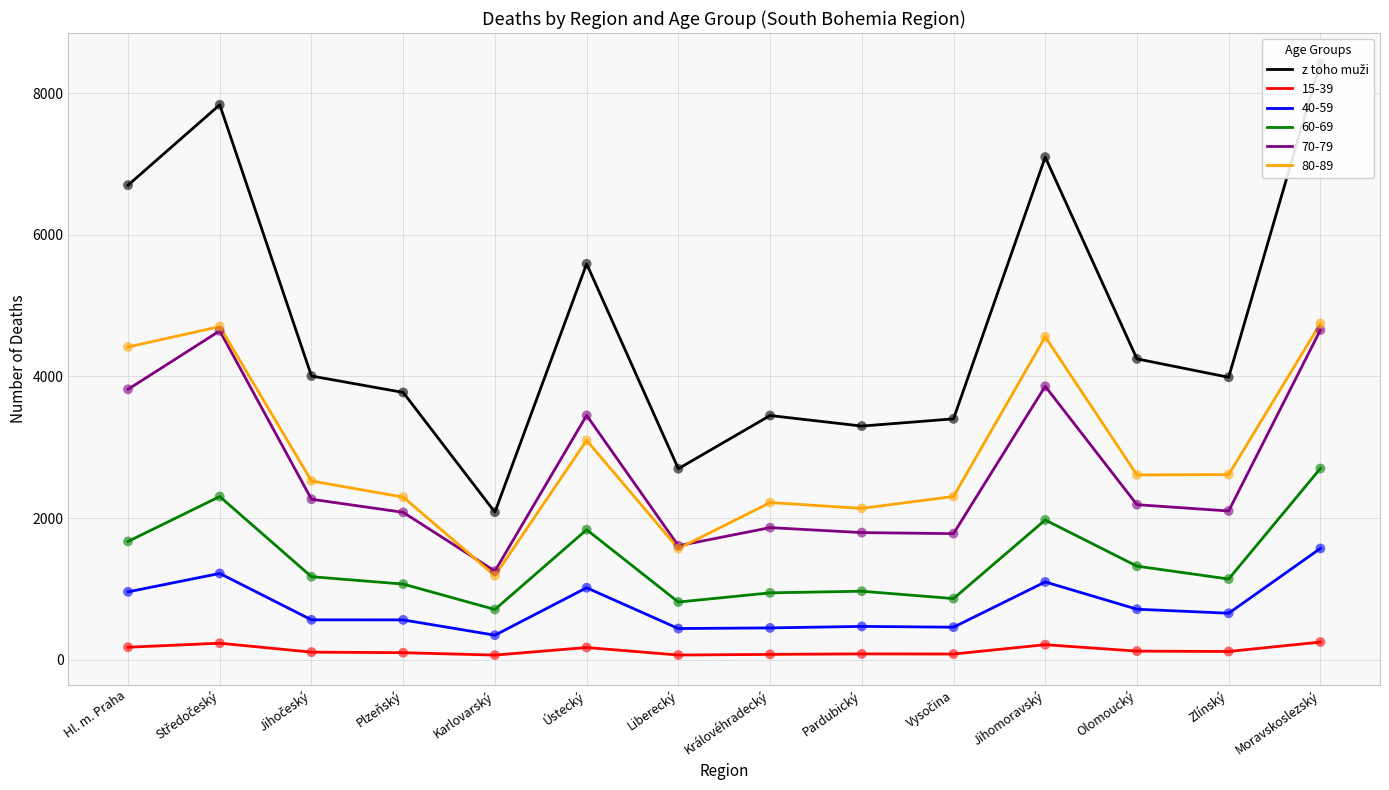

What is the change in value from Liberecký to Pardubický?

+602